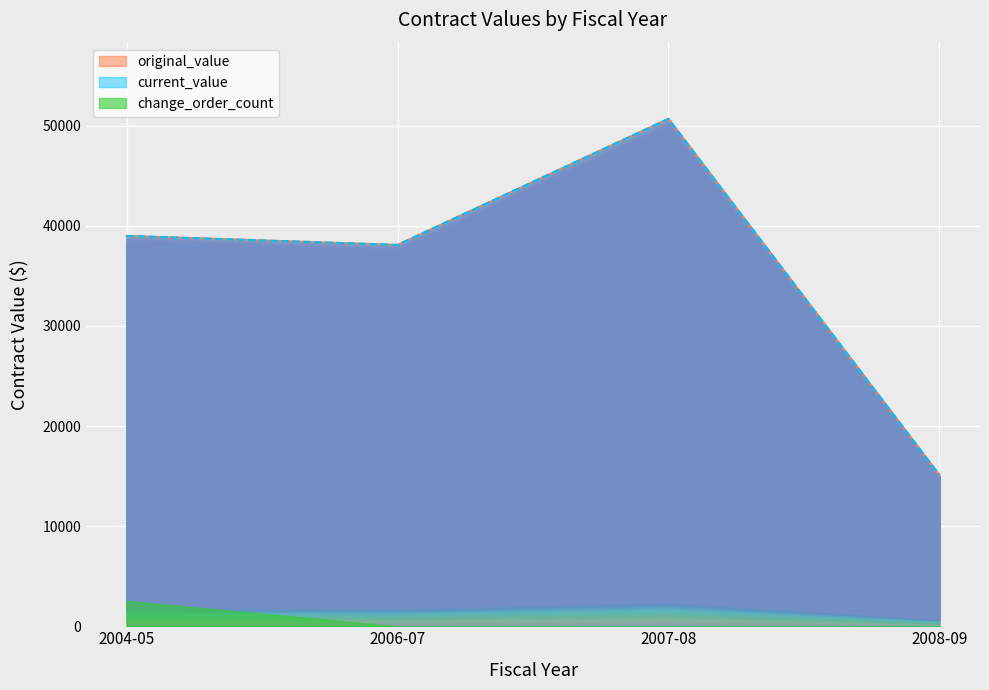

The original_value series shows 39000 at 2004-05. True or false?

True